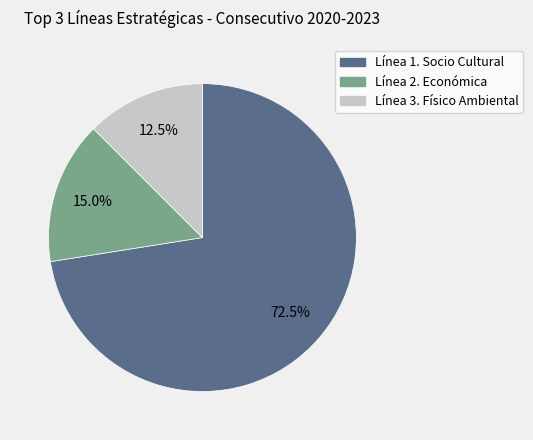

To the nearest percent, what is the difference between the largest and smallest slice percentages?

60%